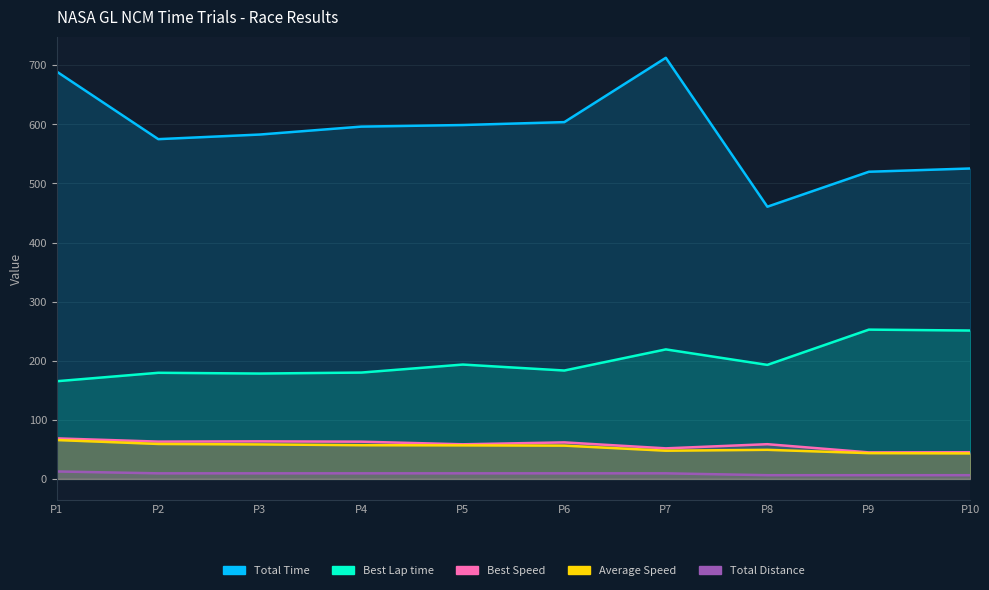

How many values in the Total Laps series exceed 9?

7